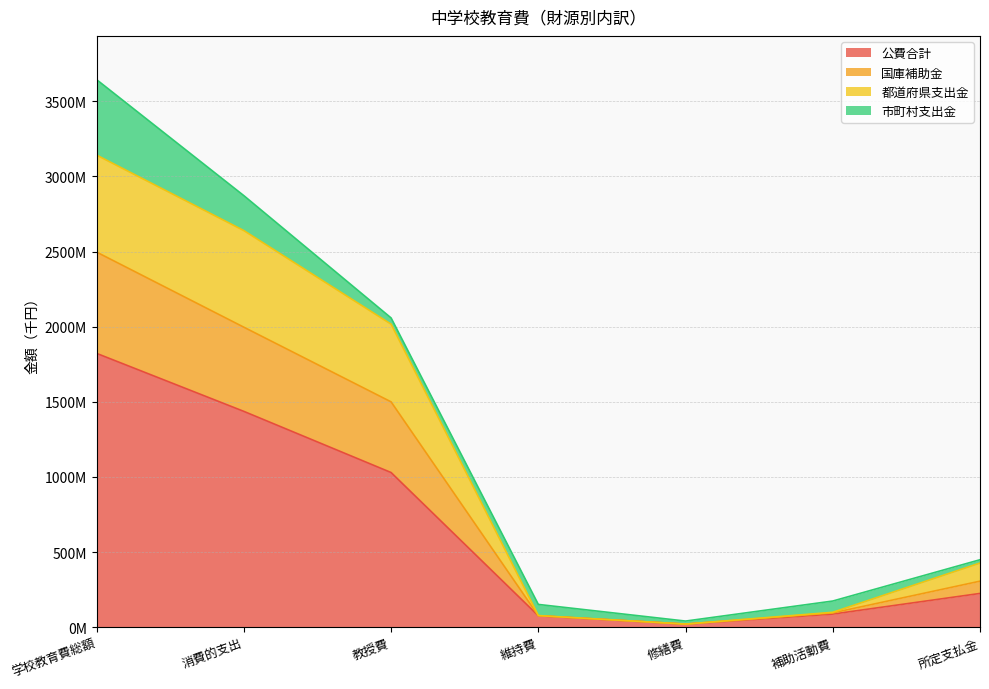

The value of 公費合計 at 維持費 is 75596349. True or false?

True